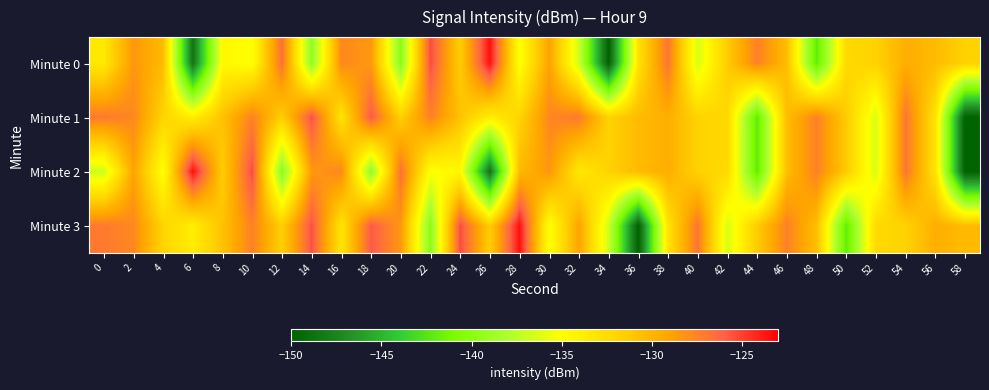

What is the total value across all series at 42?

-532.2